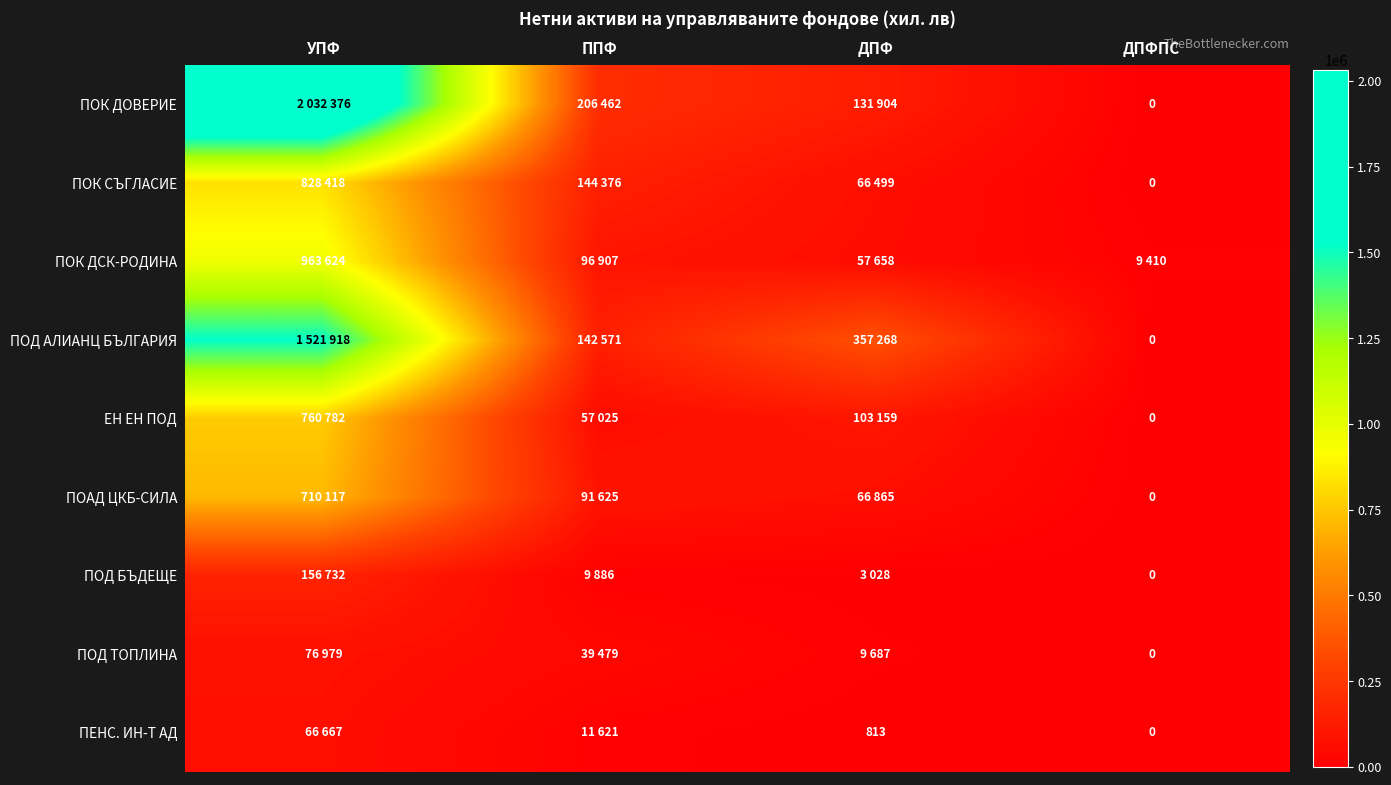

What is the difference between the second highest and second lowest values in the ПОАД ЦКБ-СИЛА series?

24760